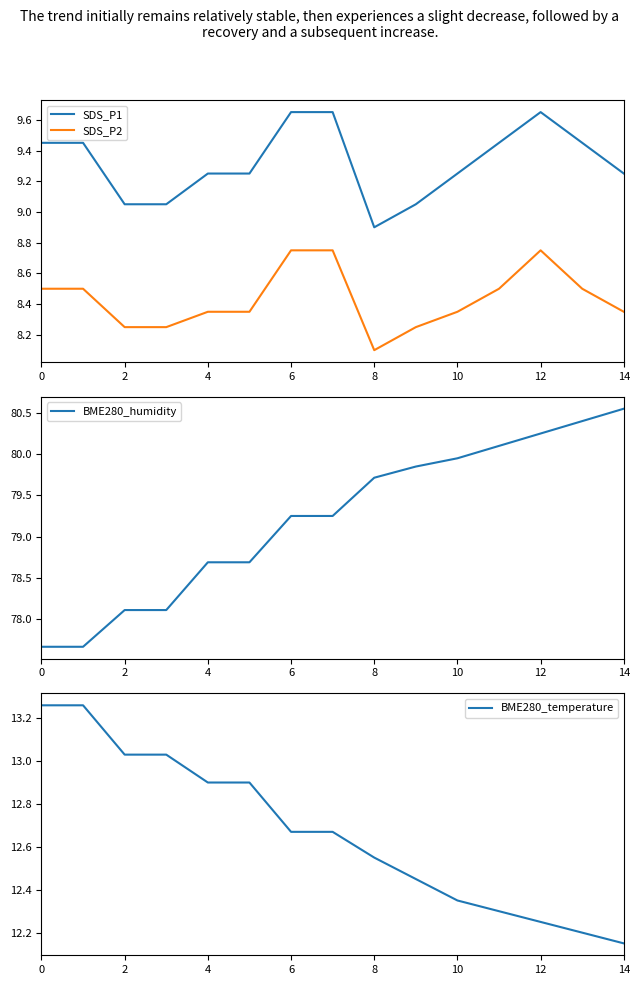

What is the sum of all BME280_temperature values?

190.0